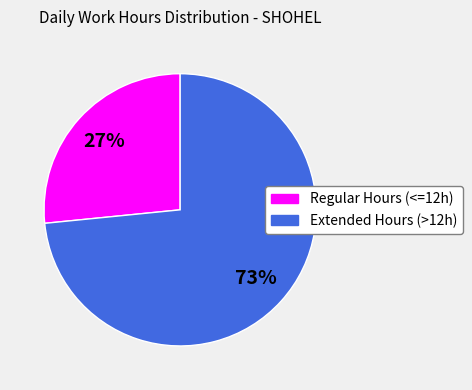

Is there a majority slice in this chart?

Yes